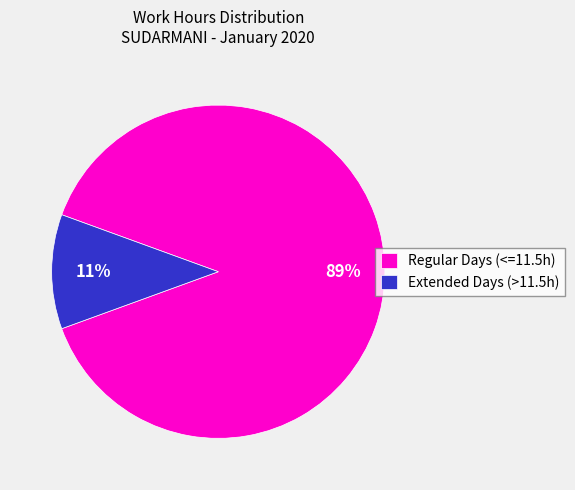

To the nearest percent, what percentage of the pie is Regular Days (<=11.5h)?

89%